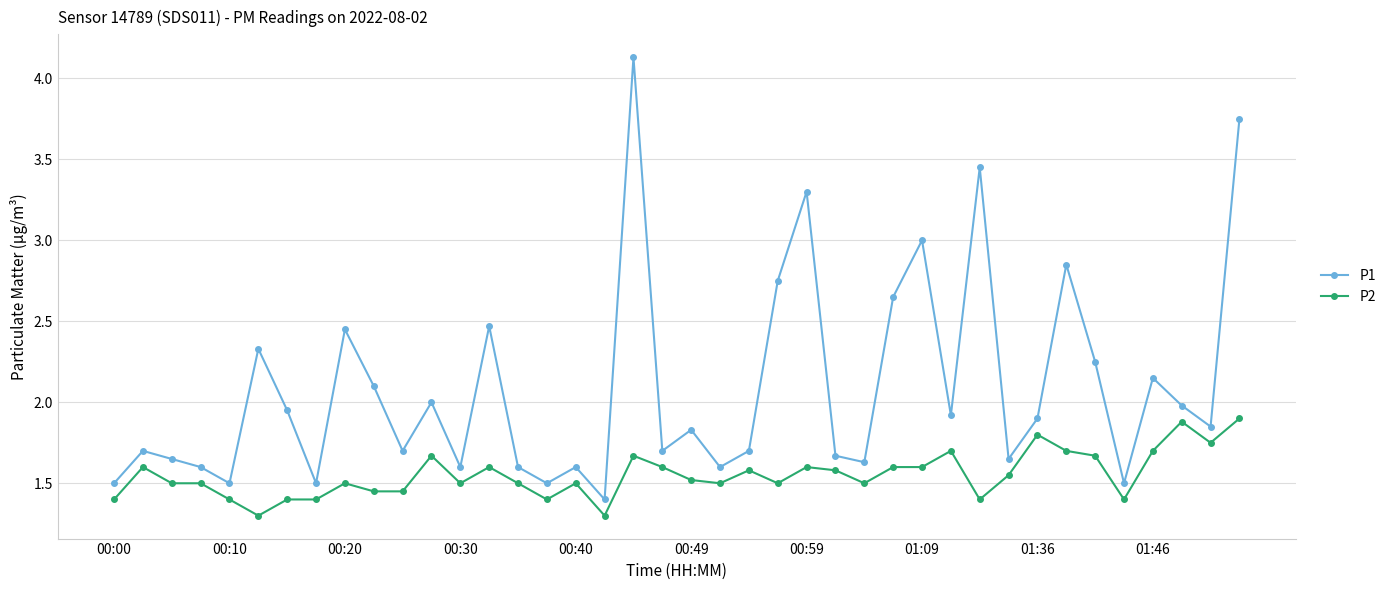

What are all the series names shown in the legend?

P1, P2